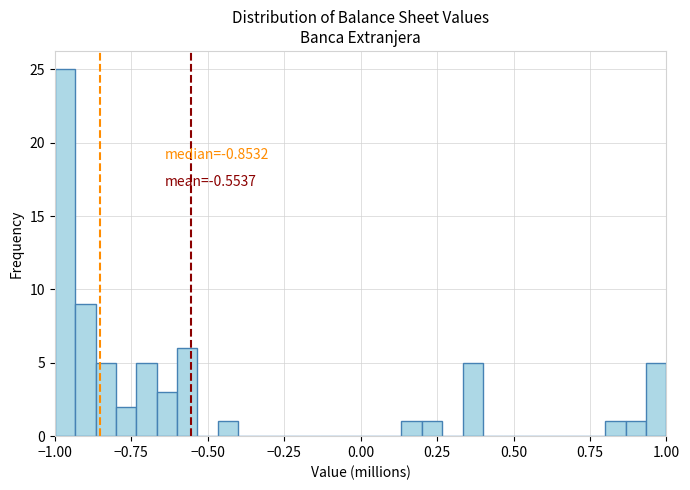

Around what value on the x-axis is the tallest bar? Give the approximate position of its centre, as read against the axis.

-0.95